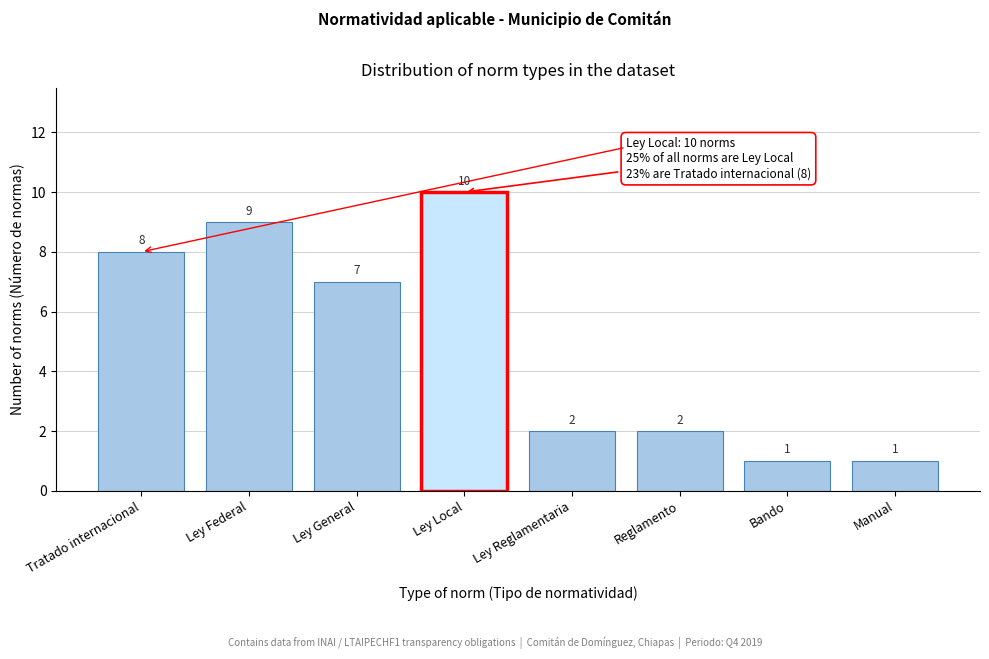

Reading right to left, extract all data points from this chart.

Manual=1	Bando=1	Reglamento=2	Ley Reglamentaria=2	Ley Local=10	Ley General=7	Ley Federal=9	Tratado internacional=8